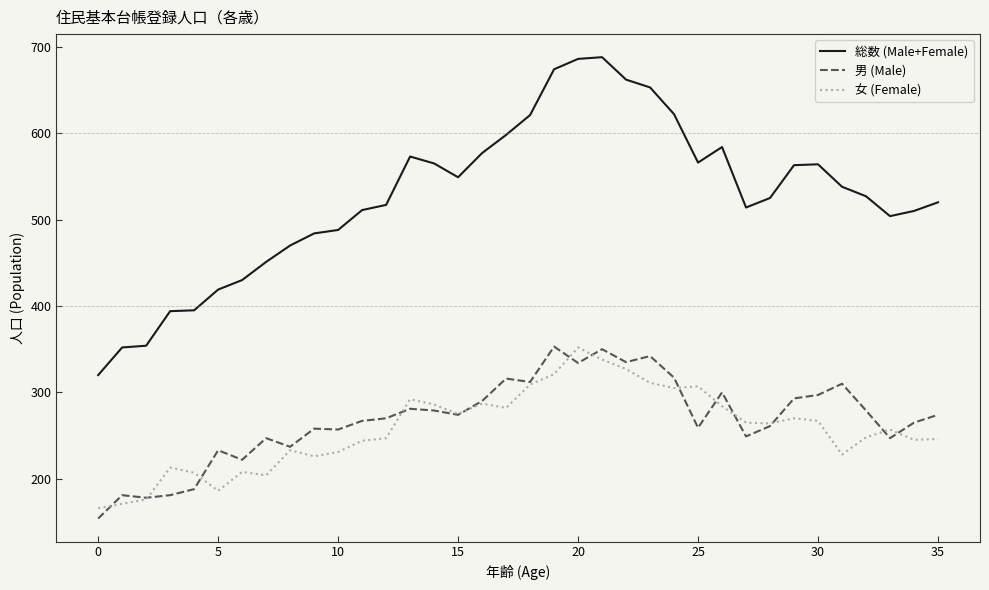

Which series has the widest spread of values?

総数 (Male+Female)